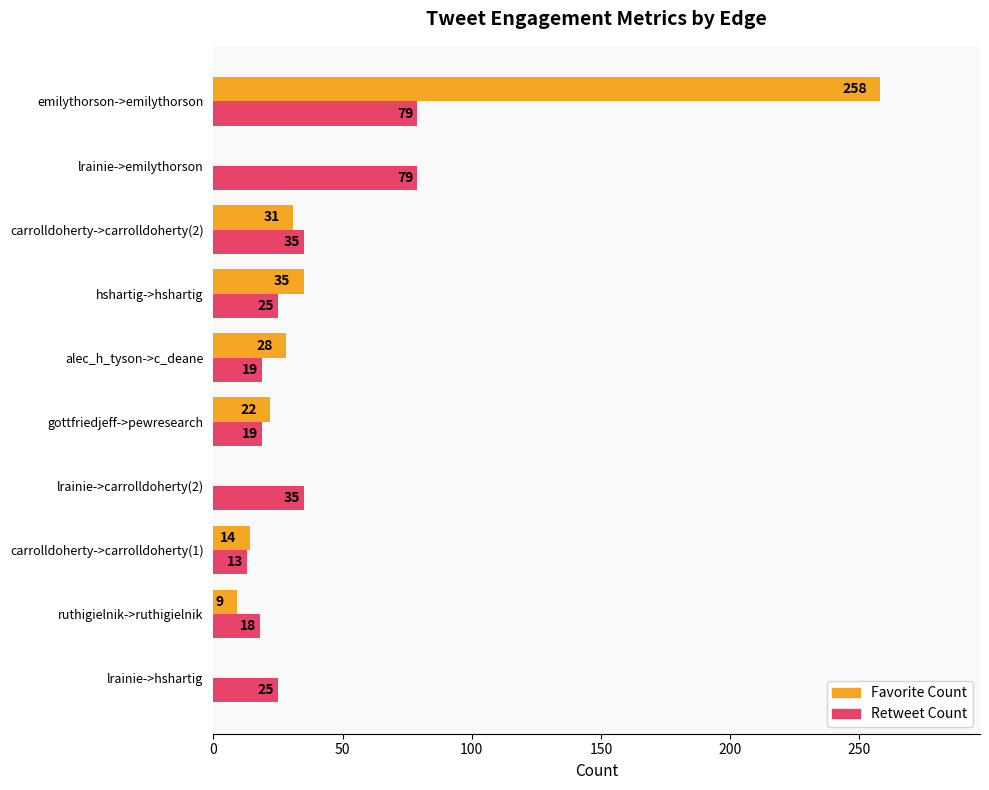

Which category has the highest value in the Favorite Count series?

emilythorson->emilythorson